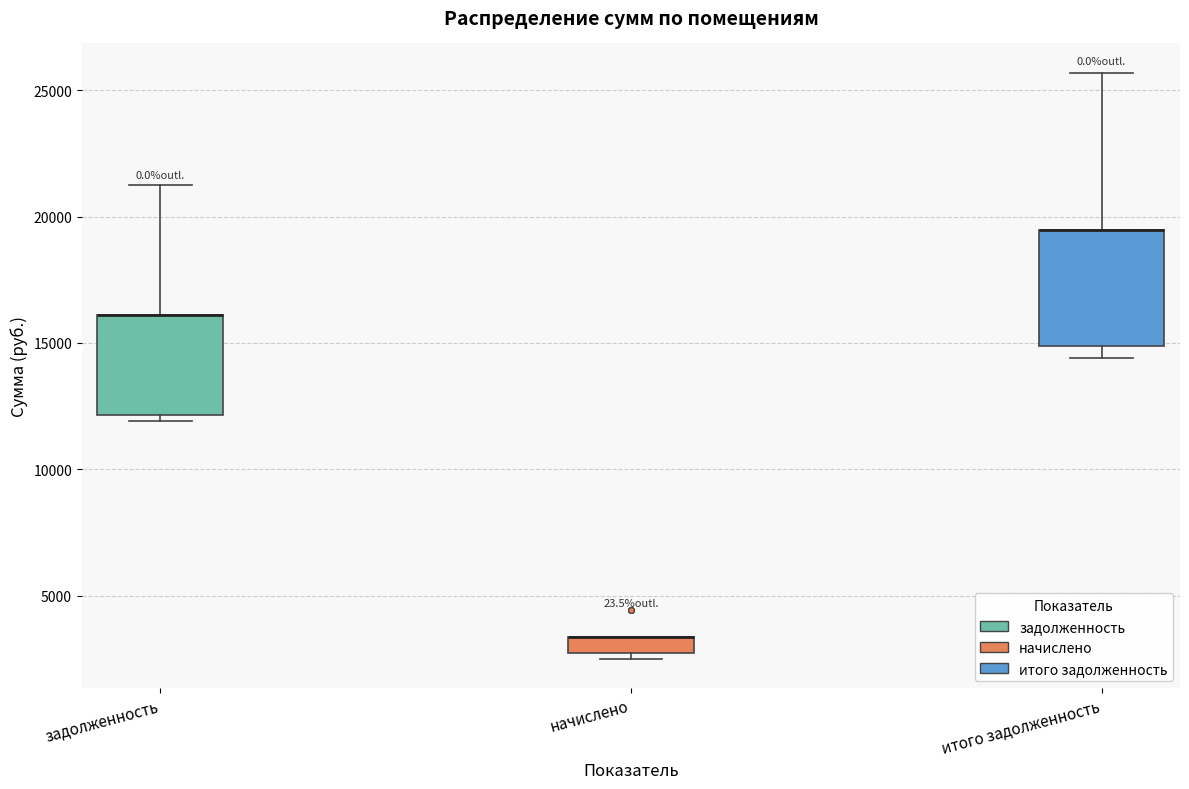

Where is the upper edge of the box for задолженность on the y-axis? The values are not printed on the chart, so give them approximately, as read against the axis.

16000